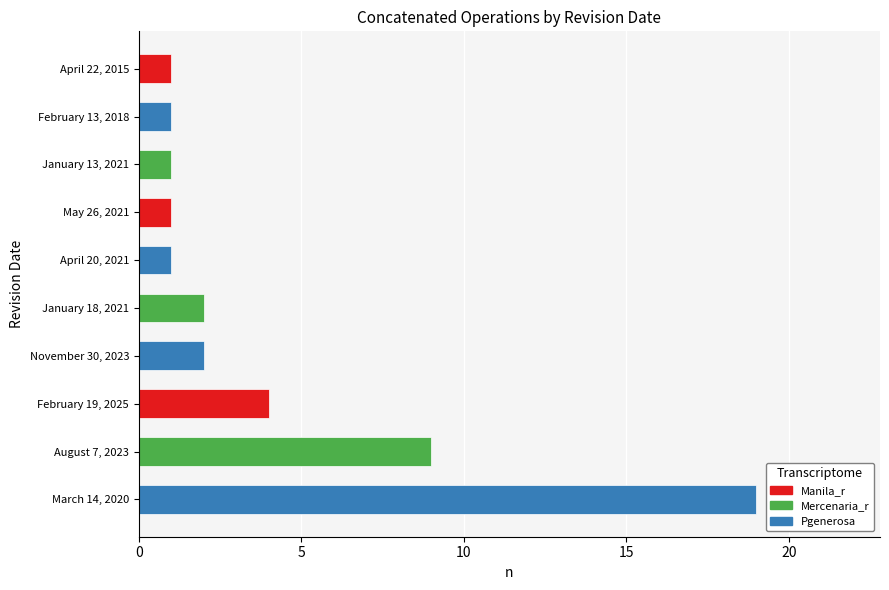

Does the chart contain any negative values?

No